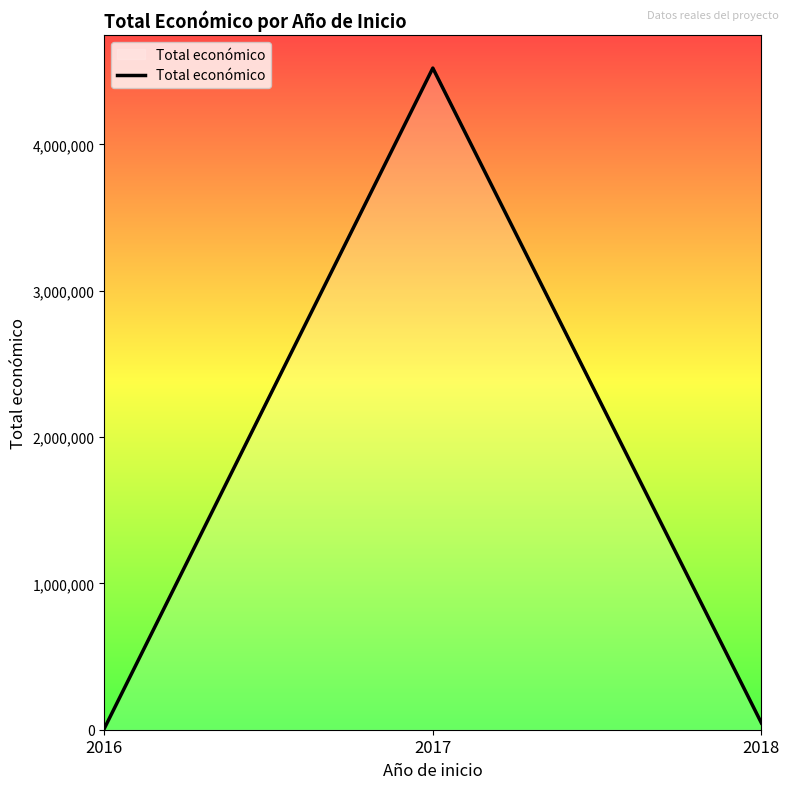

What is the maximum value shown in the chart?

4520649